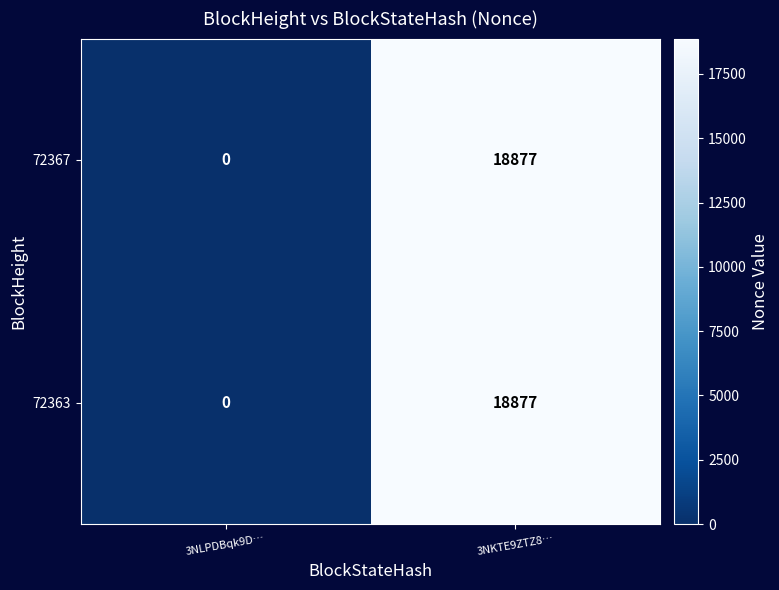

Which category has the highest value in the 72367 series?

3NKTE9ZTZ8…